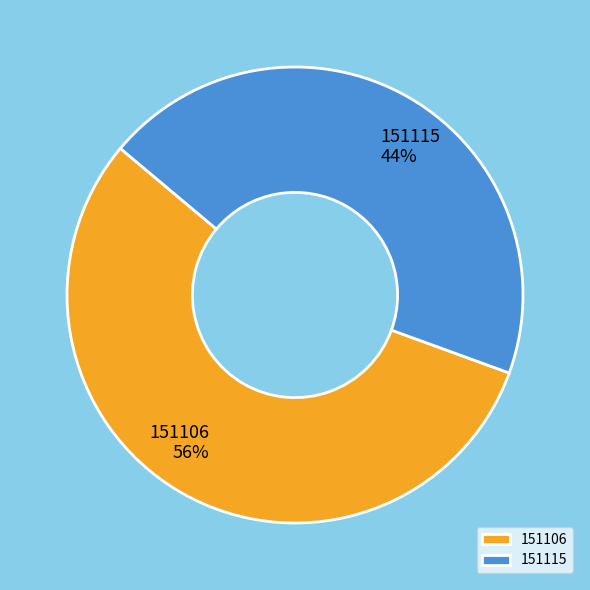

True or false: 151115 accounts for 52% of the total.

False